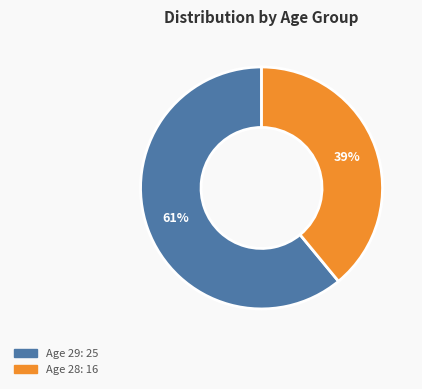

Is there a majority slice in this chart?

Yes